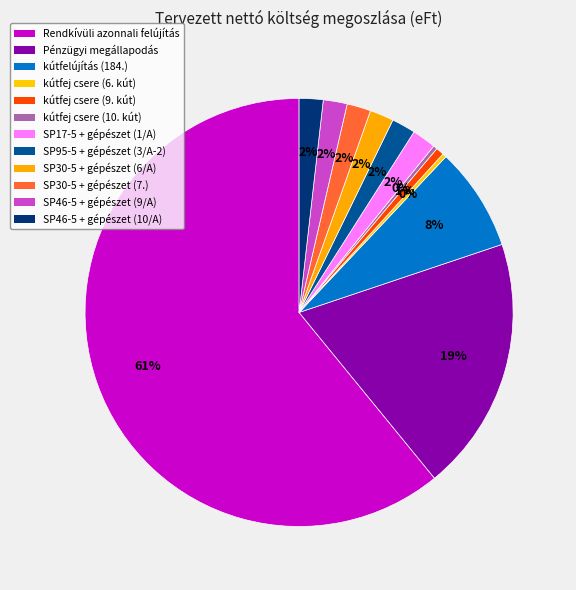

How many slices are in this pie chart?

12